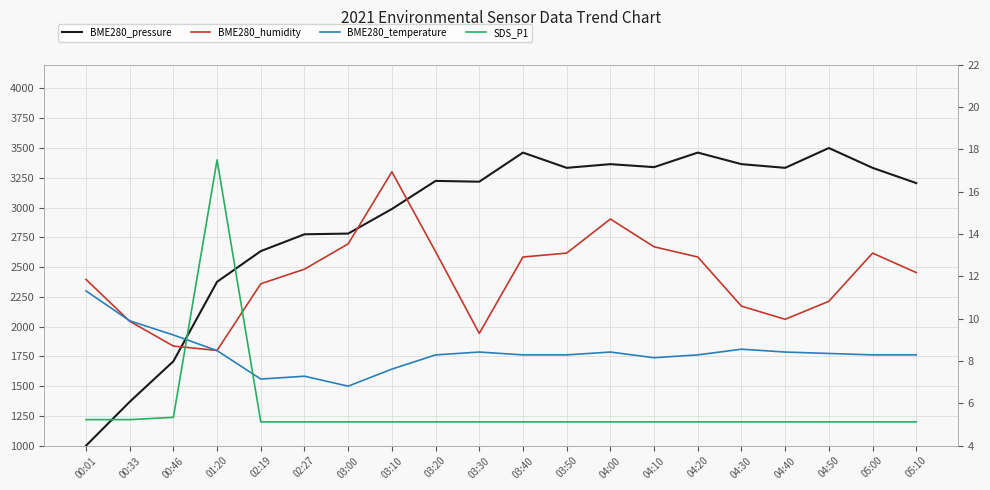

How many values in the BME280_humidity series exceed 2482?

10